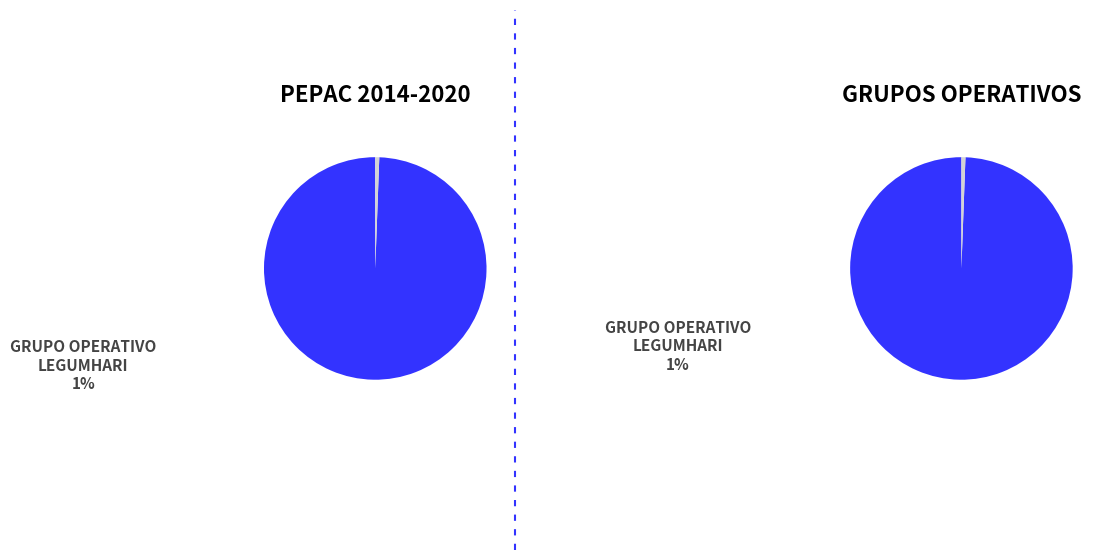

Rank the categories by value from highest to lowest.

Grupo Operativo RACS, Grupo Operativo LEGUMHARI